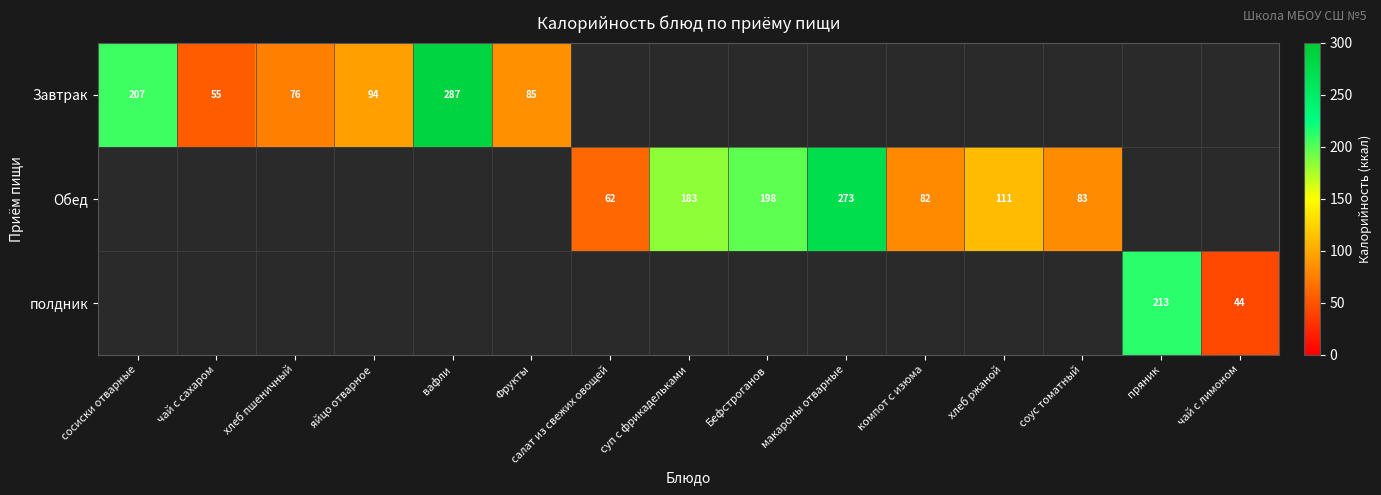

How many series are shown in this chart?

3